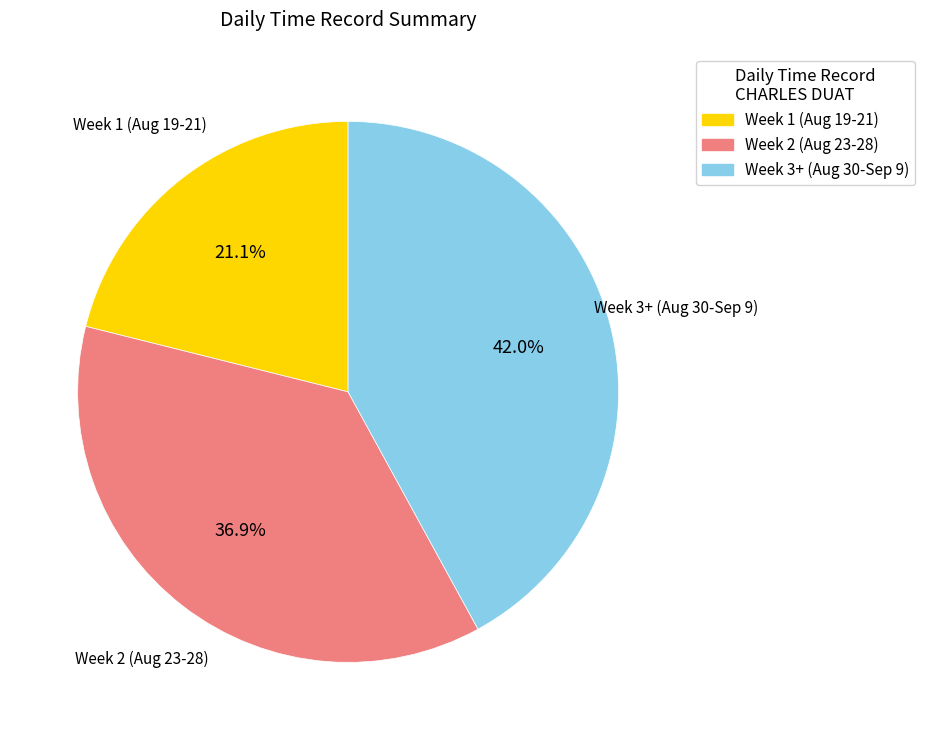

Does any single category account for the majority?

No